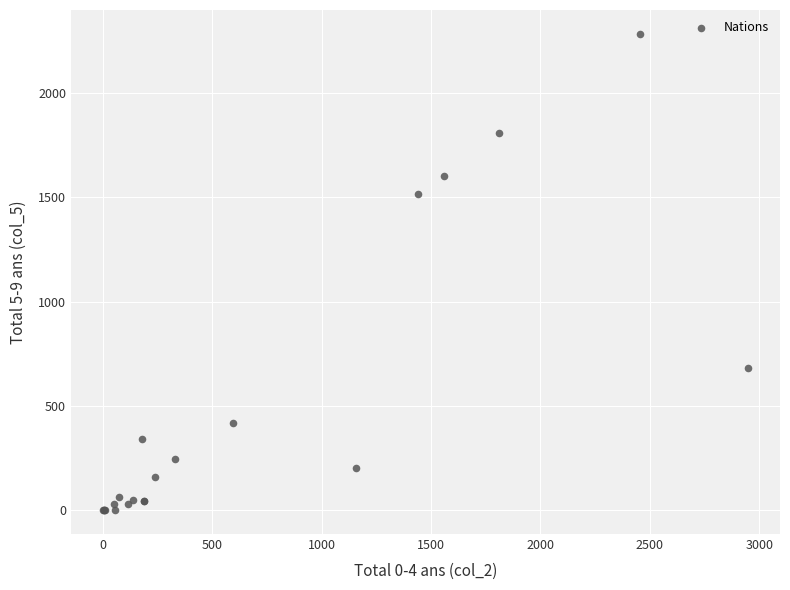

What Y value in the scatter plot is closest to 1142?

1518